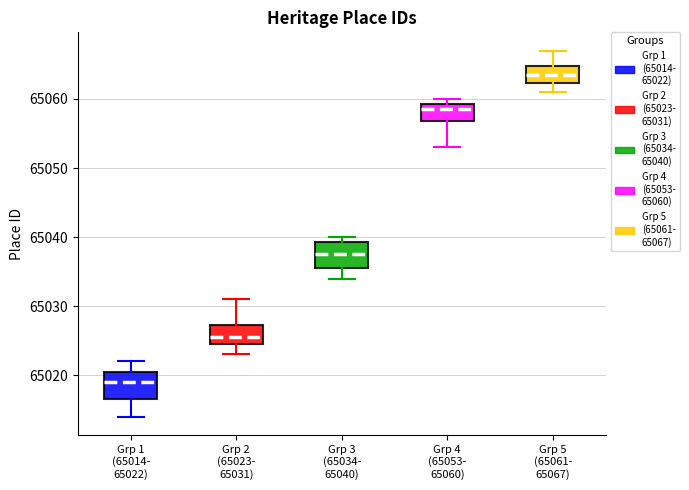

Where does the upper whisker of the box for Grp 5 (65061- 65067) end on the y-axis? The values are not printed on the chart, so give them approximately, as read against the axis.

65067